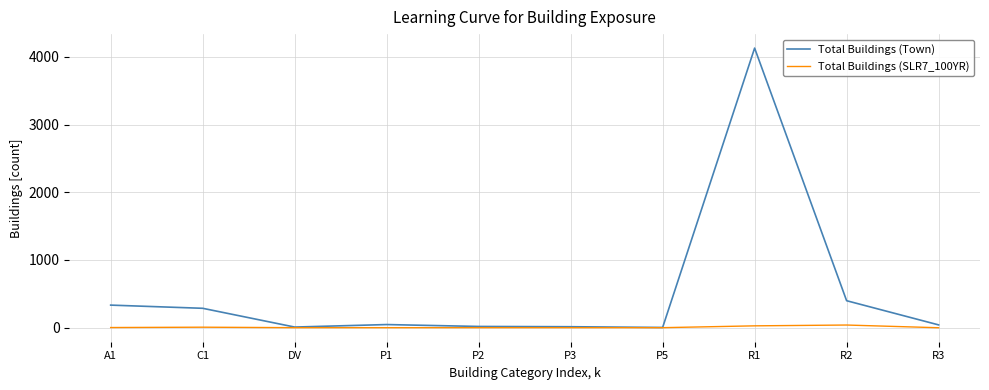

The Total Buildings (Town) series shows 42 at R3. True or false?

True